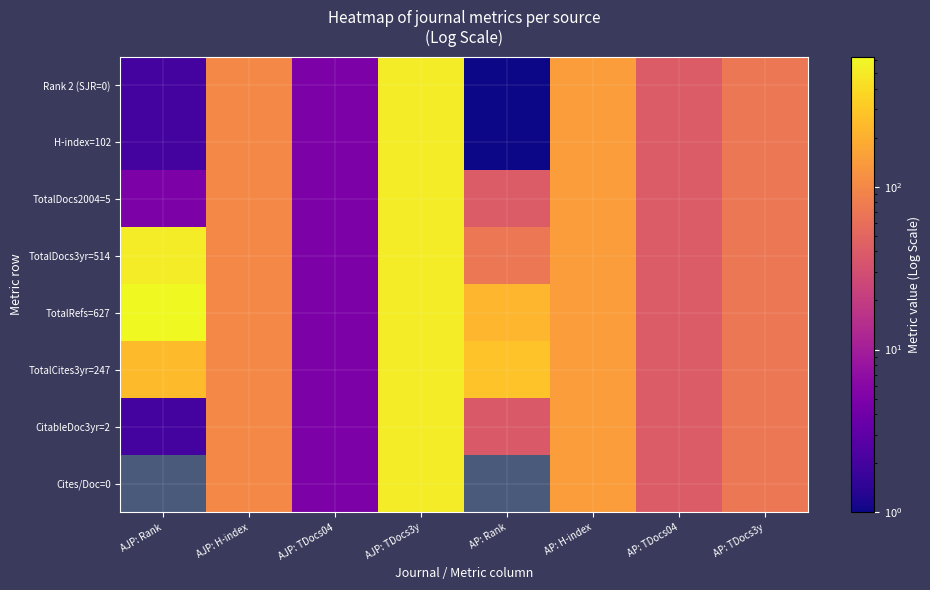

What is the difference between the Rank 2 (SJR=0) values at AP: Rank and AJP: TDocs3y?

513.0